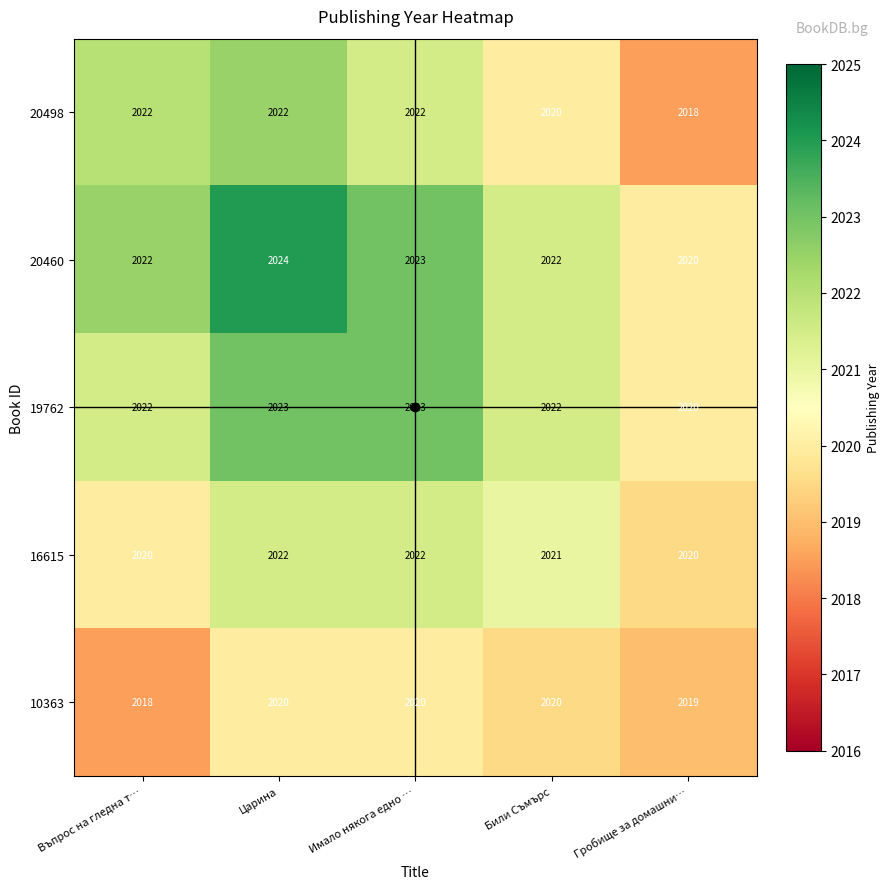

Is the value of 20498 at Гробище за домашни… greater than the value of 16615 at Царина?

No